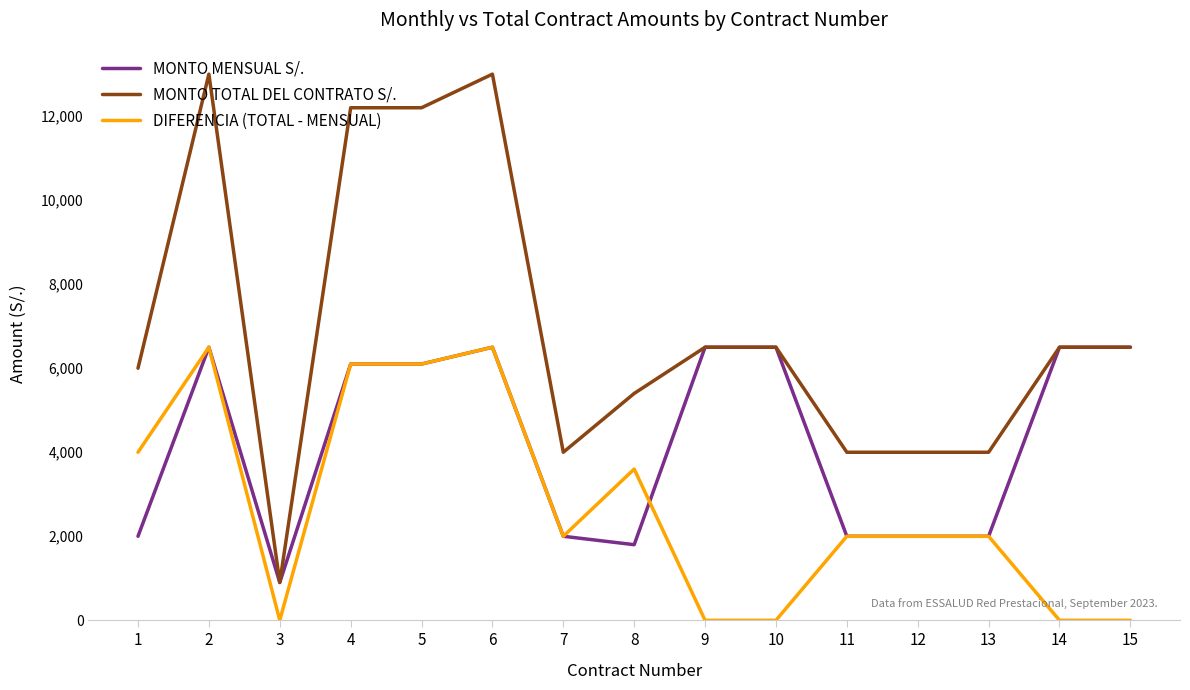

What is the difference between the maximum and minimum values in the DIFERENCIA (TOTAL - MENSUAL) series?

6500